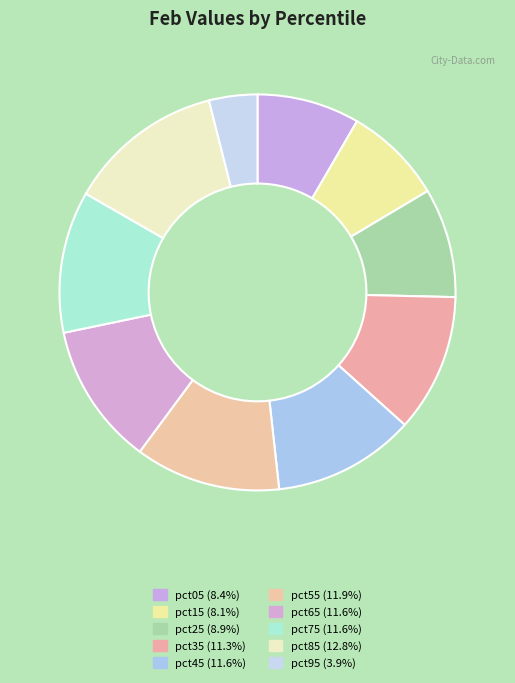

To the nearest percent, what percentage of the pie is pct95?

4%